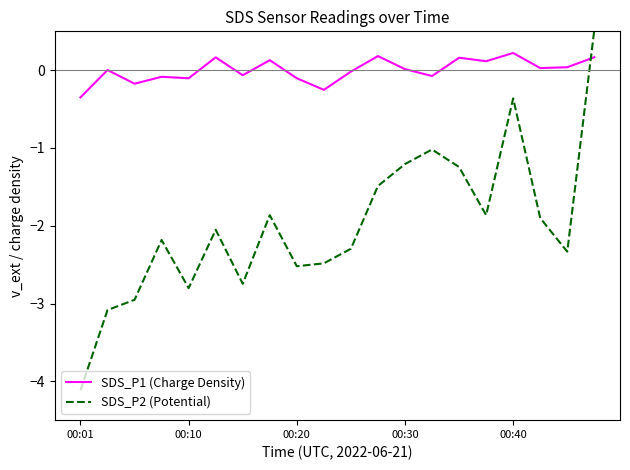

What is the smallest value displayed?

-4.1